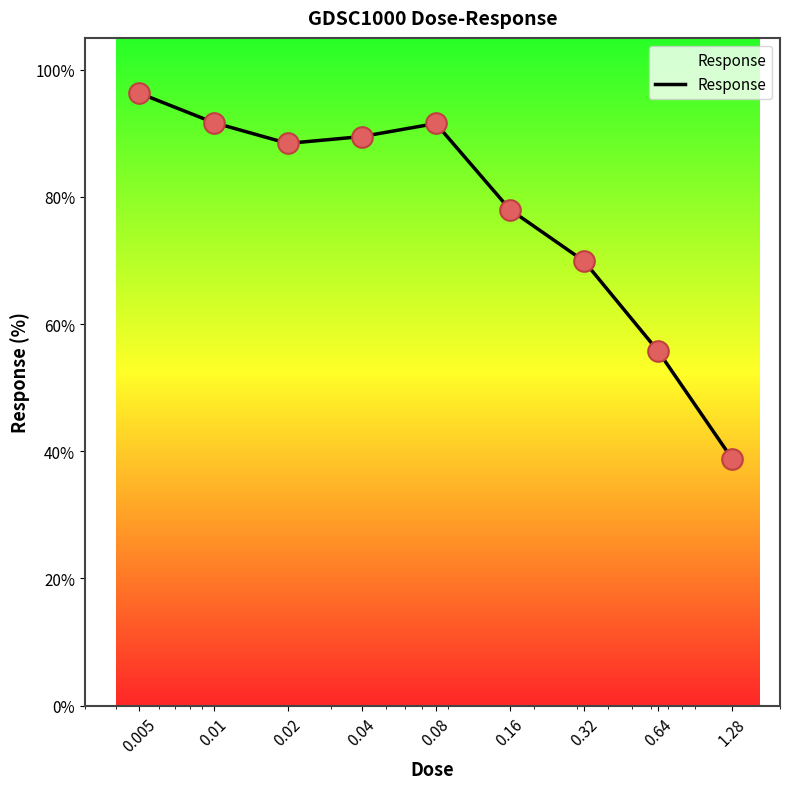

What is the smallest value displayed?

38.8